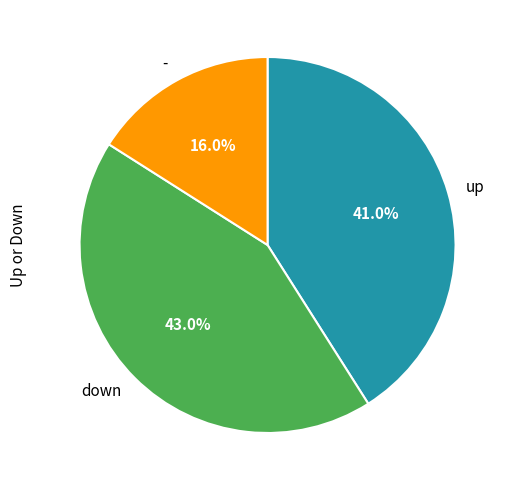

Which has a higher value, up or -?

up